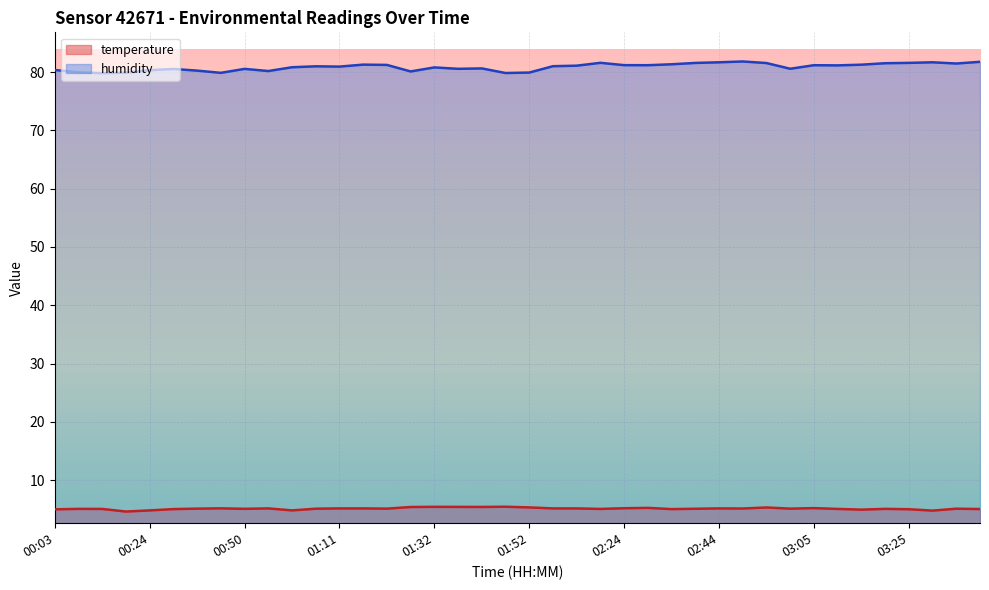

How many series are shown in this chart?

2